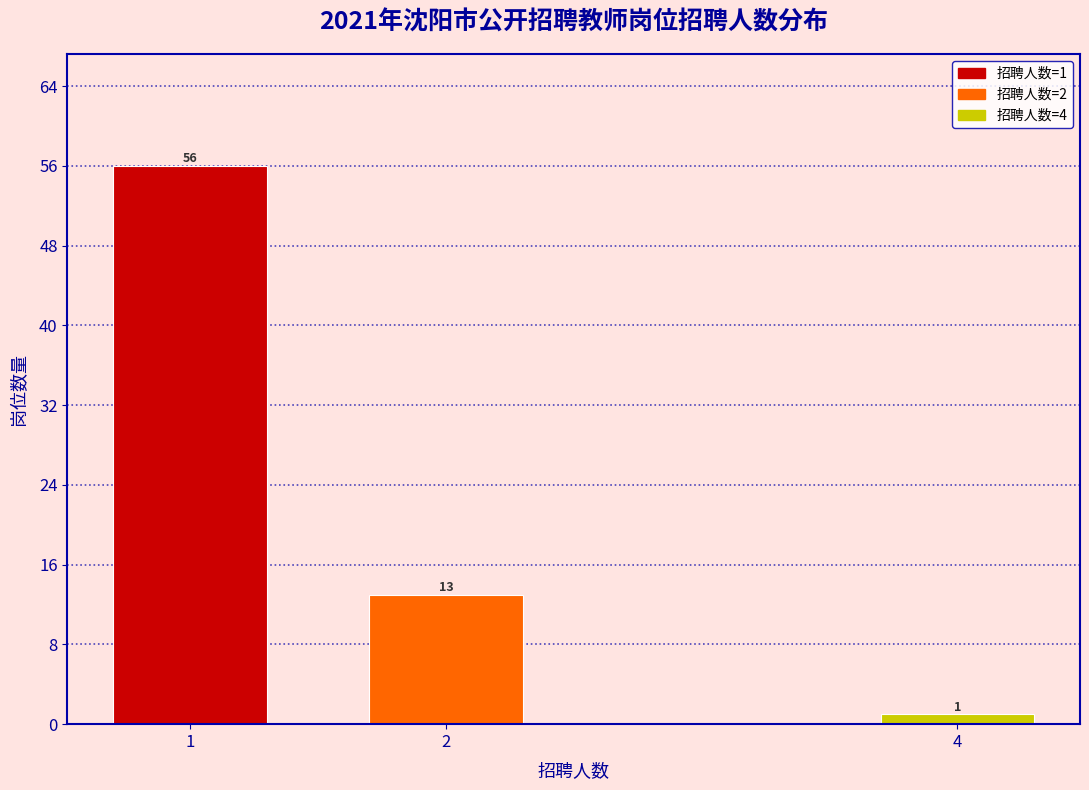

Reading left to right, list all the values displayed in this chart.

1=56	2=13	4=1